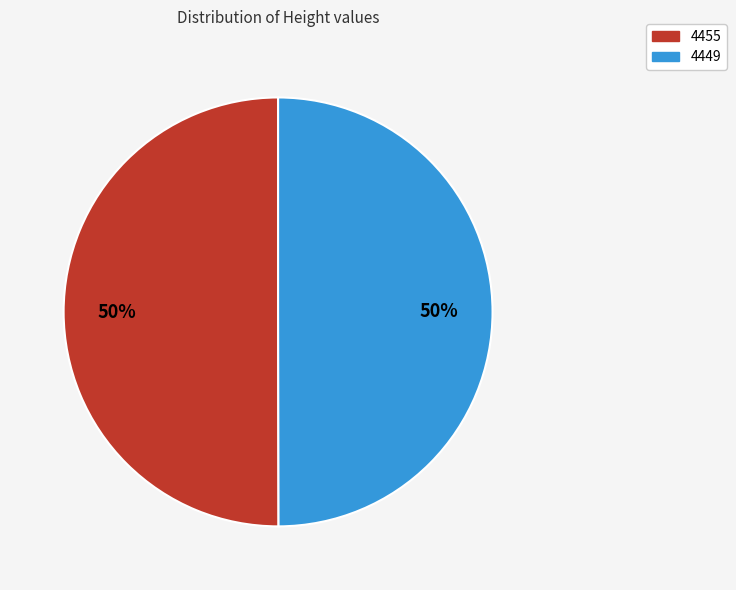

Do 4449 and 4455 together represent more than half of the pie?

Yes